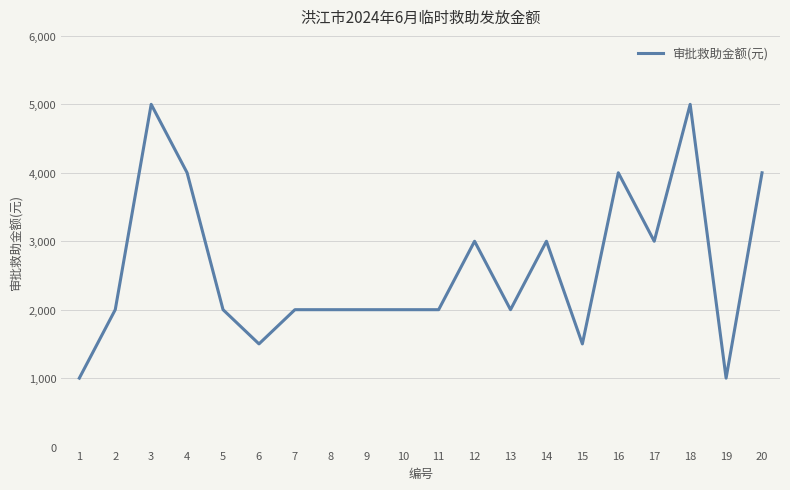

True or false: the data shows 1000 at 19.

True